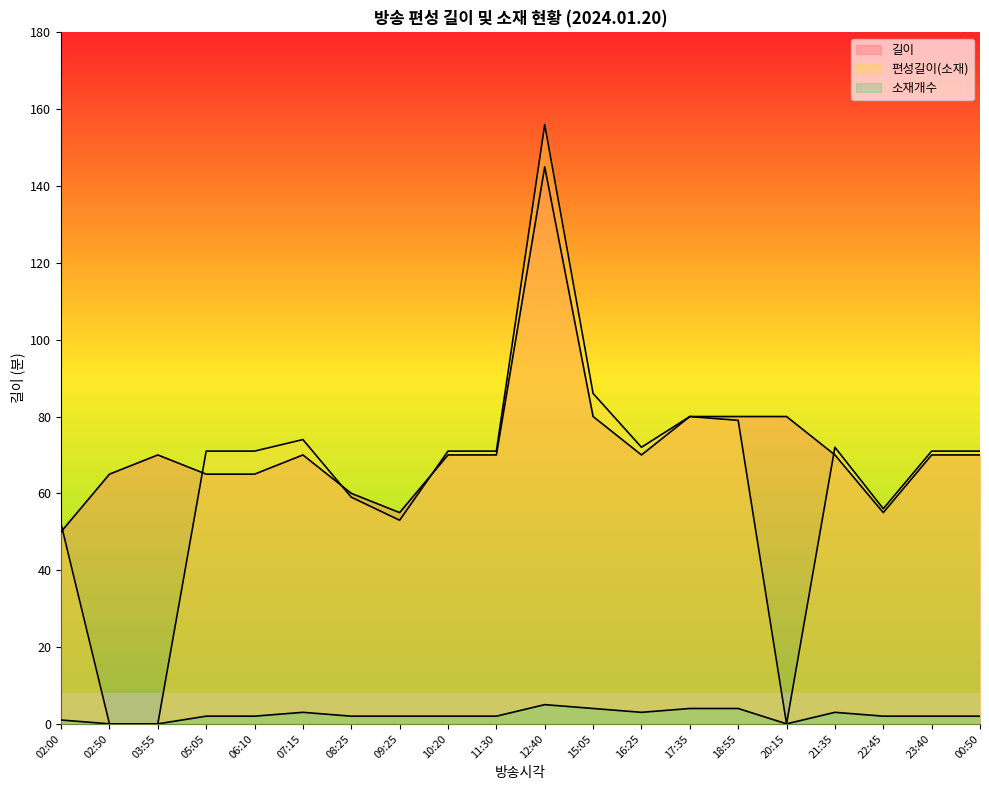

At which label does 길이 reach its peak?

12:40